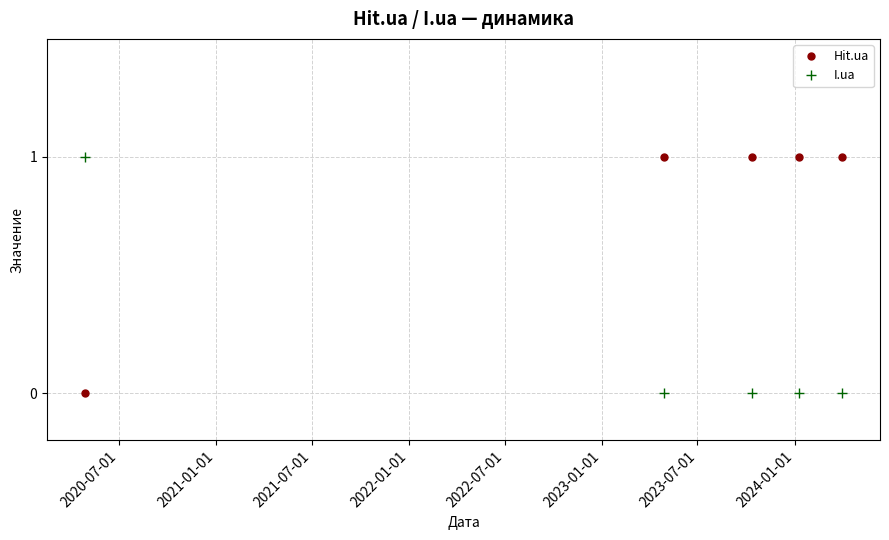

How many intersections are there between I.ua and Hit.ua?

1